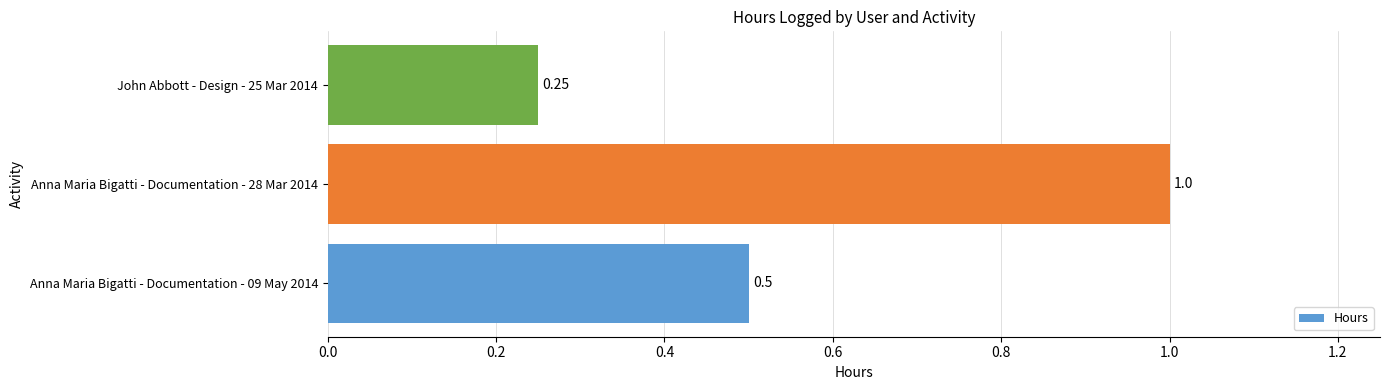

What is the average value?

0.6